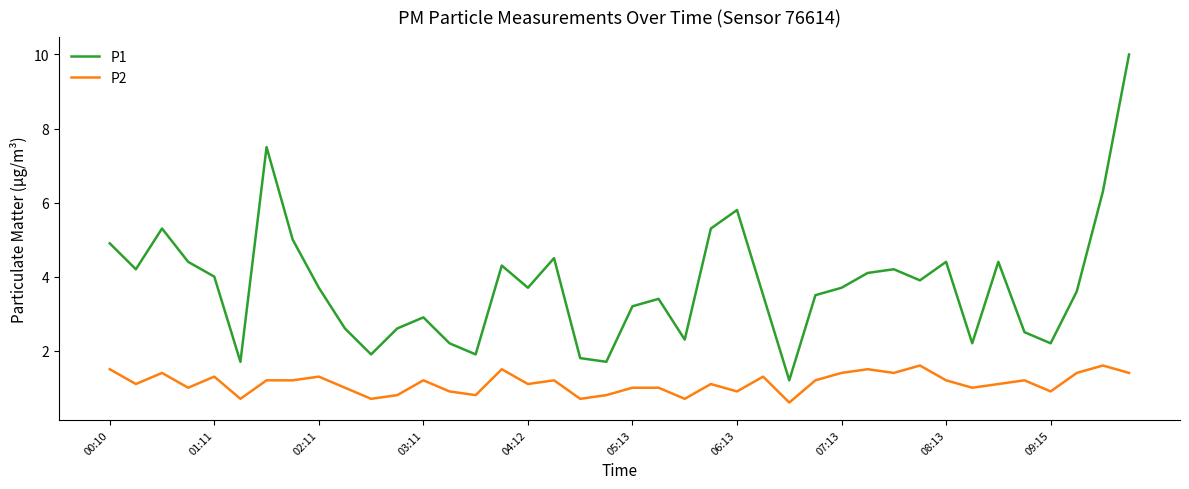

Which series has the largest total across all categories?

P1